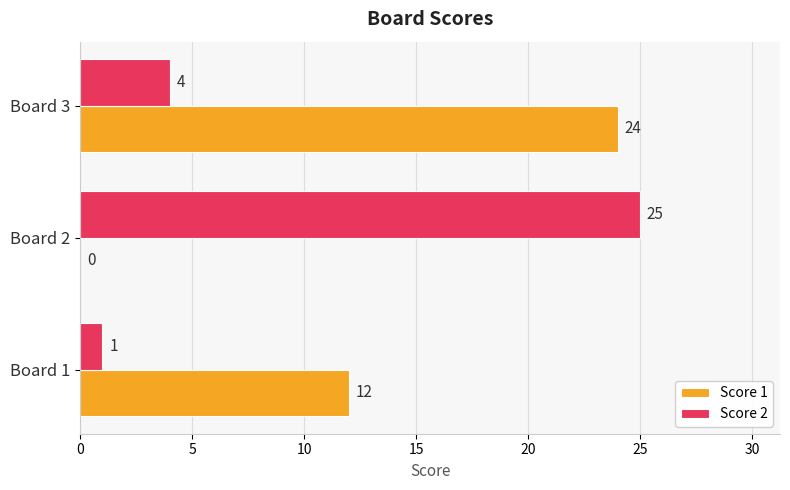

What is the sum of the Score 1 values at Board 2 and Board 1?

12